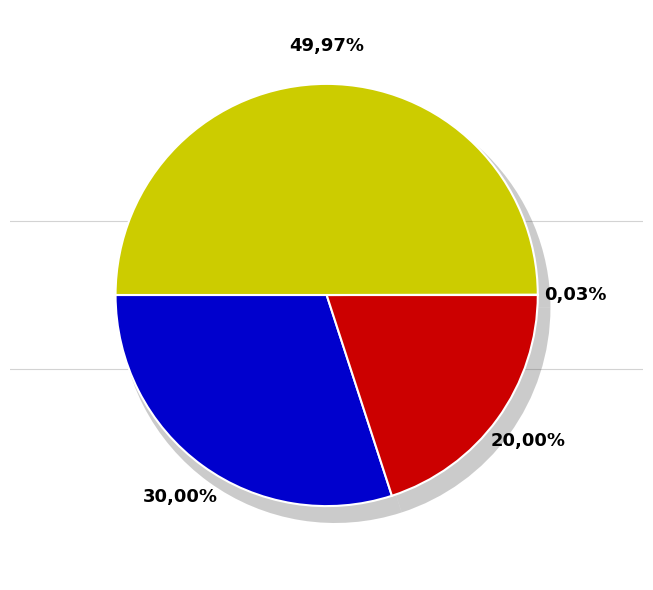

How many segments does this pie chart have?

4